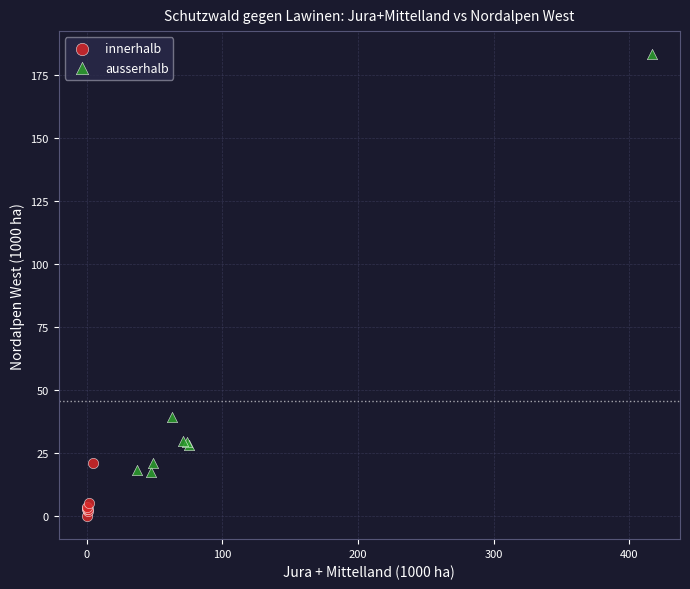

What are all the series names shown in the legend?

innerhalb, ausserhalb